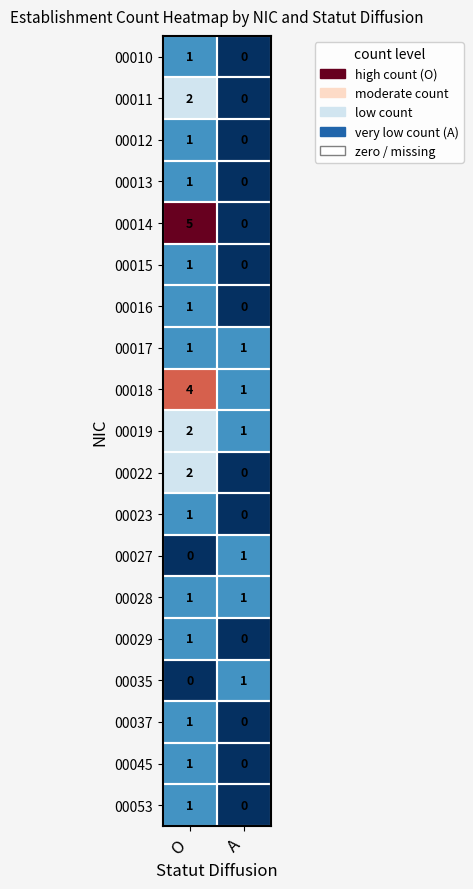

What is the total value across all series at O?

27